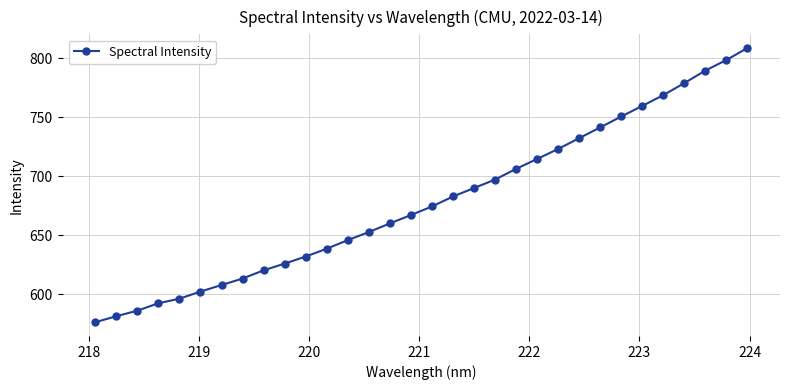

What is the maximum value shown in the chart?

808.6